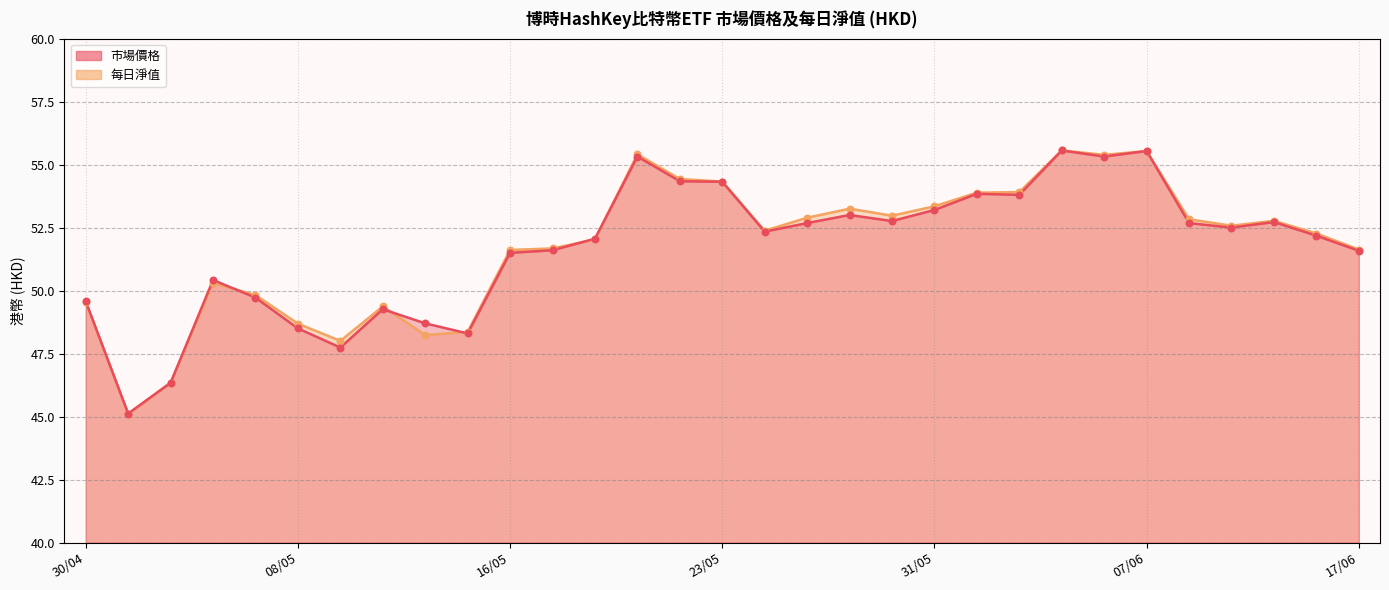

Which series reaches the minimum Y coordinate?

每日淨值